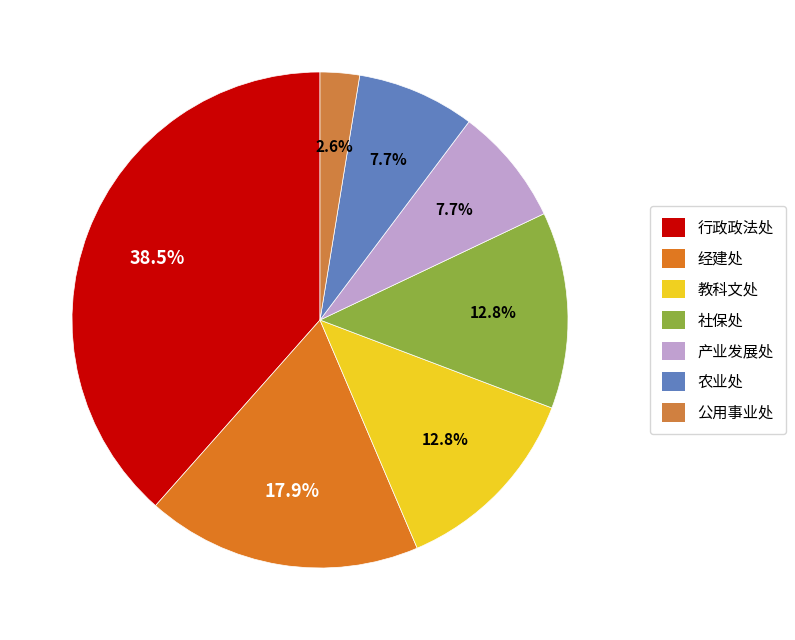

What is the largest slice in the pie chart?

行政政法处